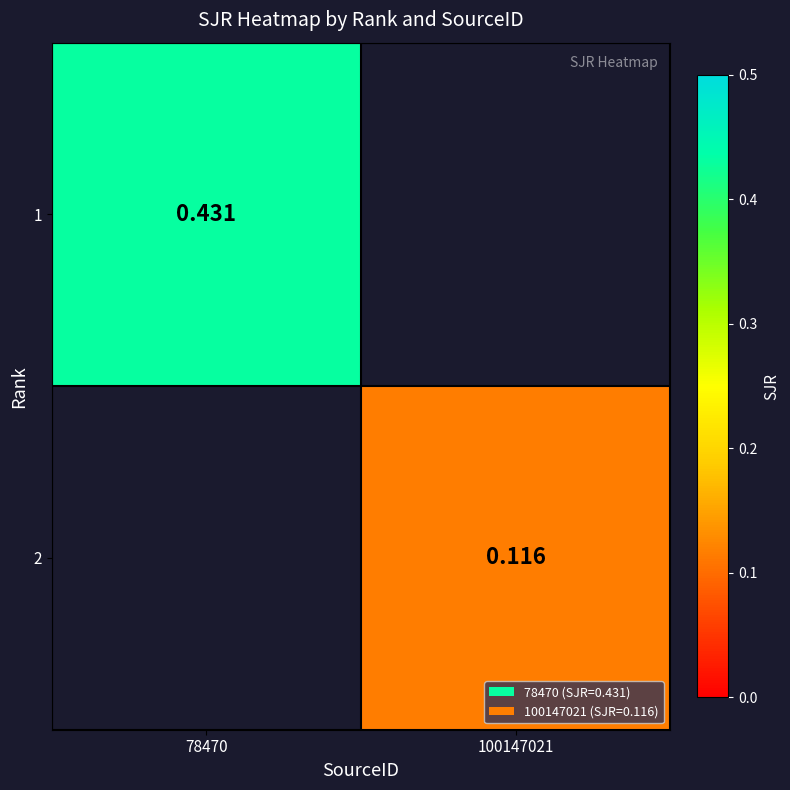

Which label corresponds to the largest value in the chart?

78470